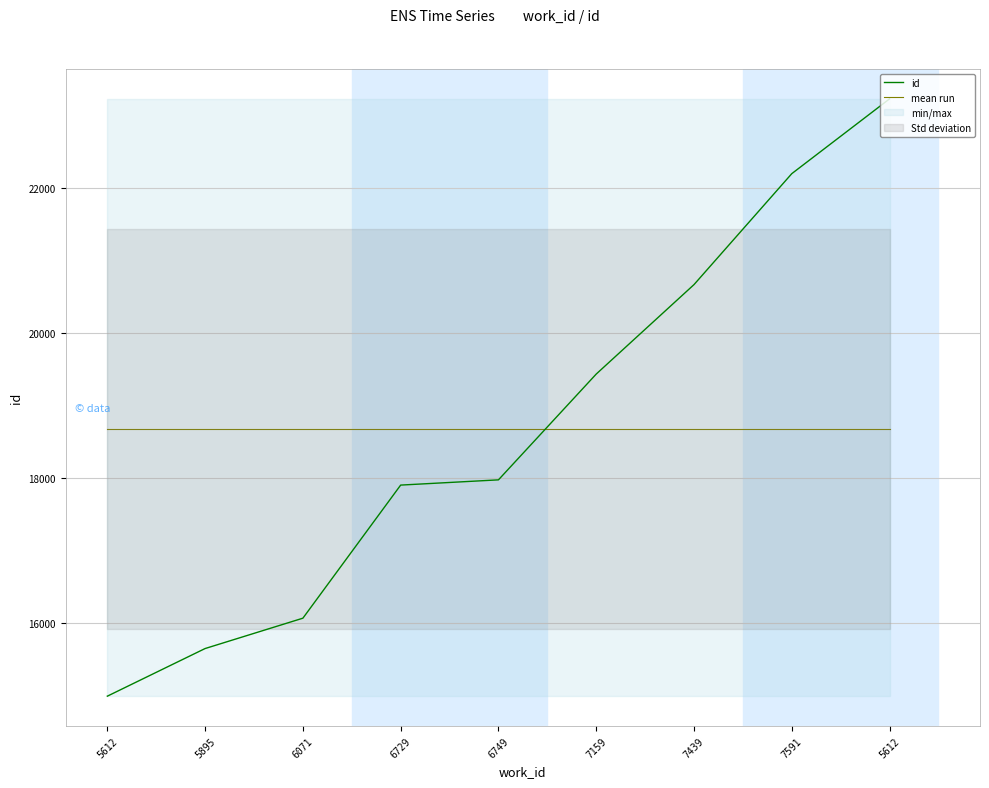

What is the label of the 7th point from the right?

6071